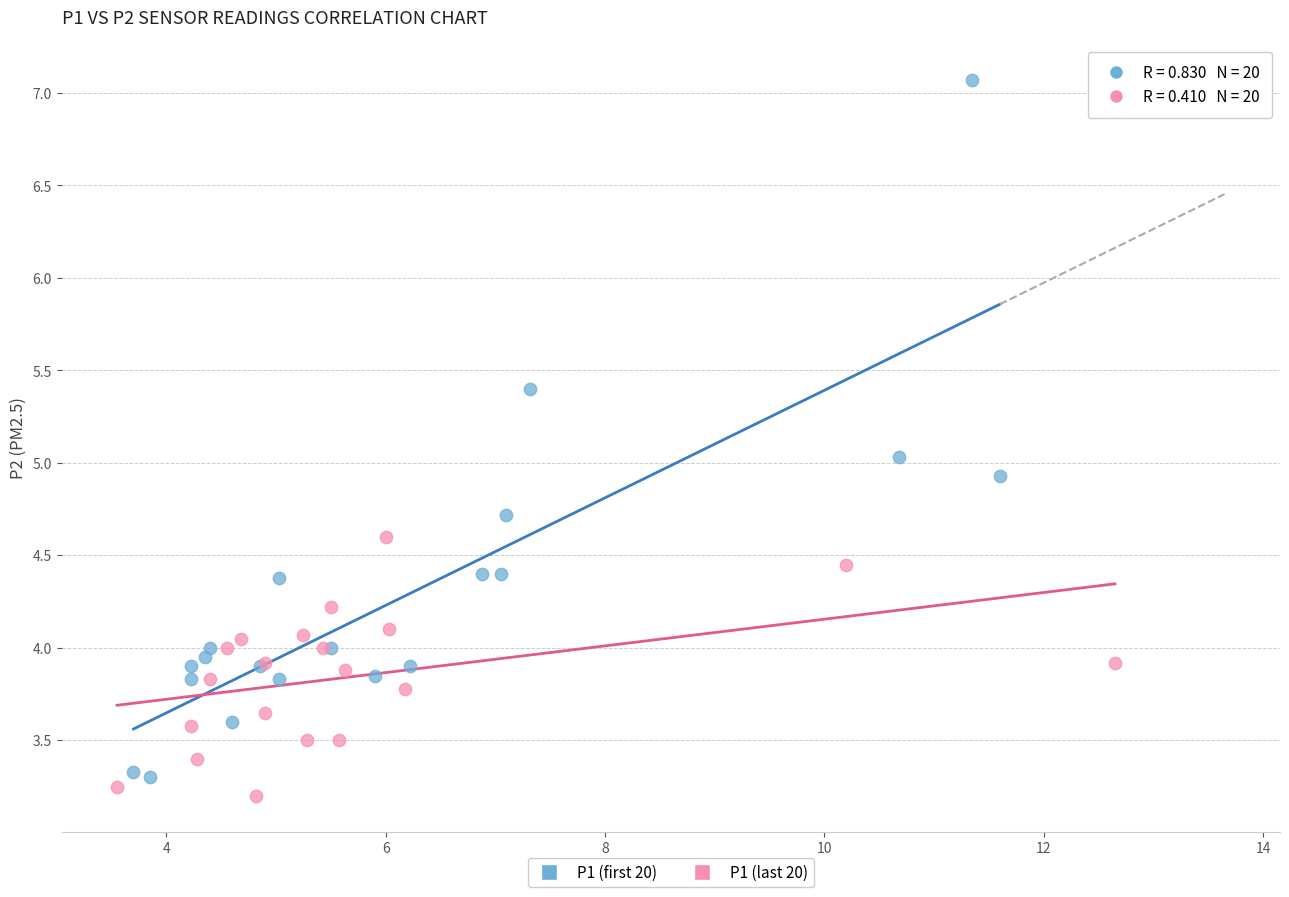

Which series contains the highest Y value?

P1 (first 20)